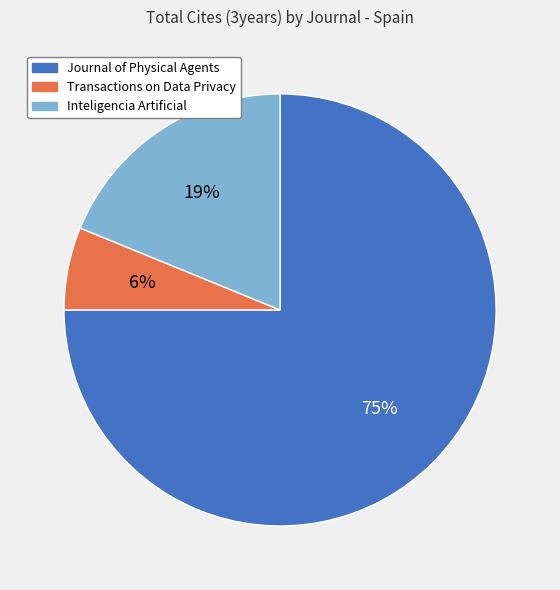

What is the majority slice?

Journal of Physical Agents